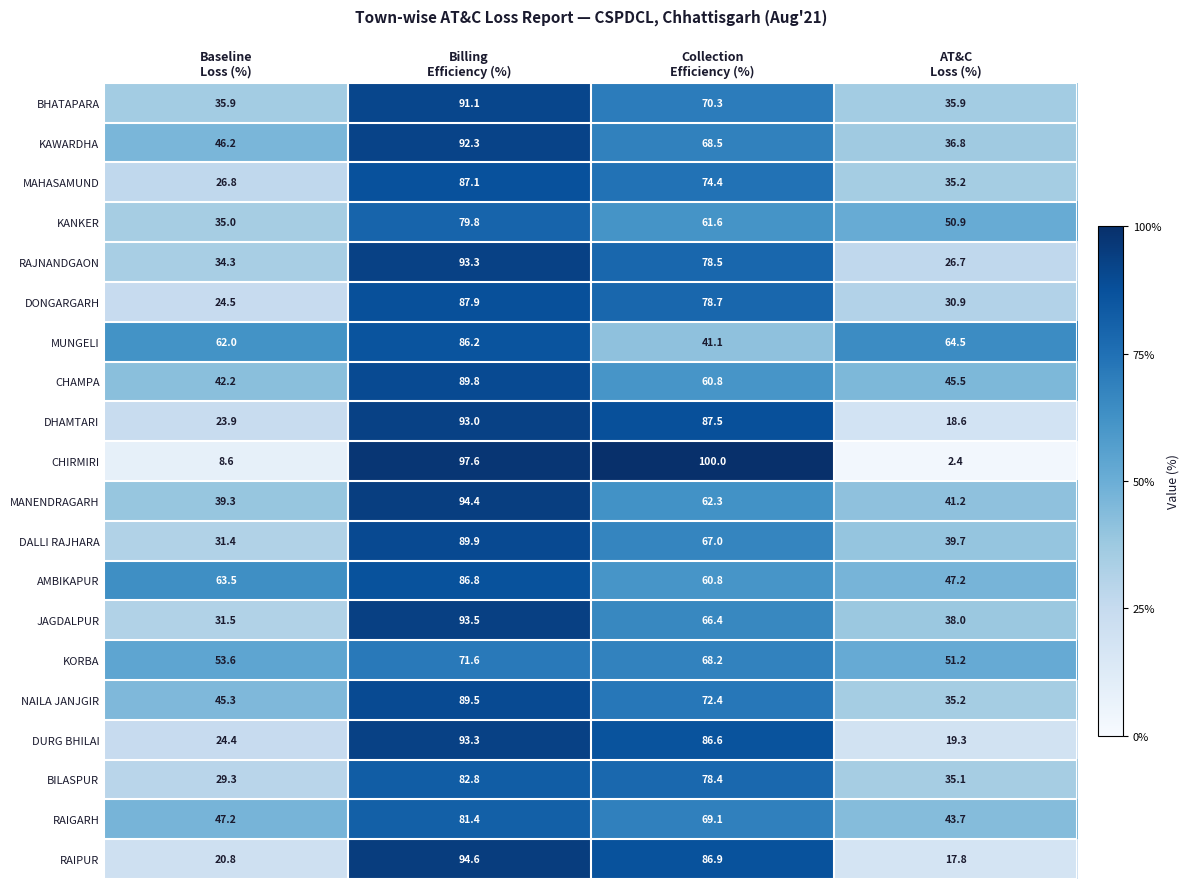

What is the total value across all series at Collection
Efficiency (%)?

1439.5